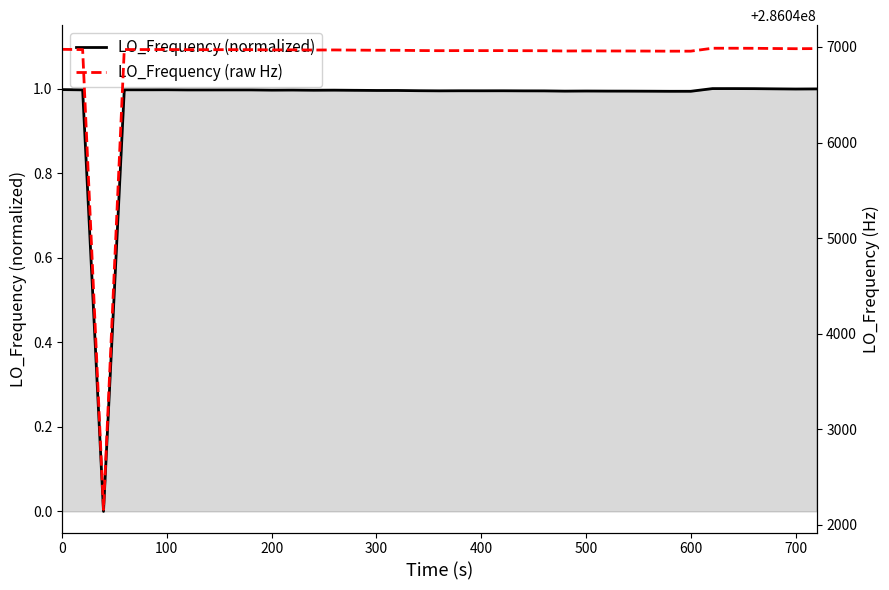

Which series has the largest total across all categories?

LO_Frequency (raw Hz)